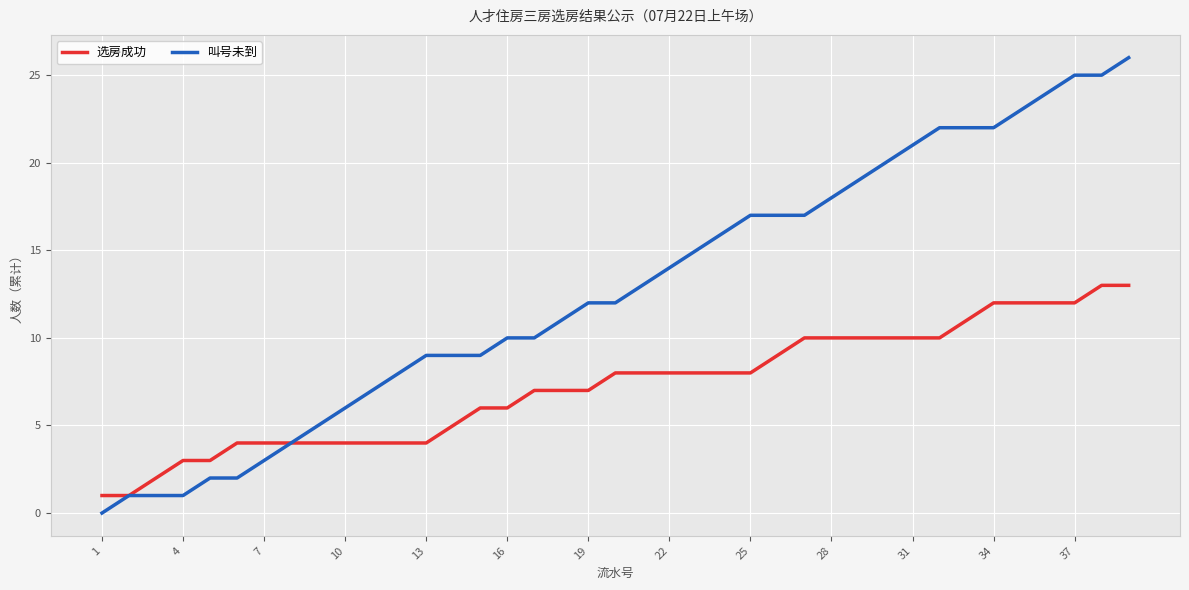

What is the maximum value shown in the chart?

26